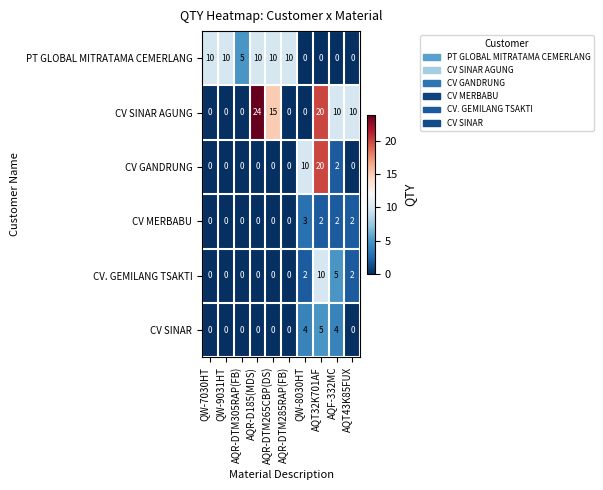

At how many categories does at least one series exceed 14?

3